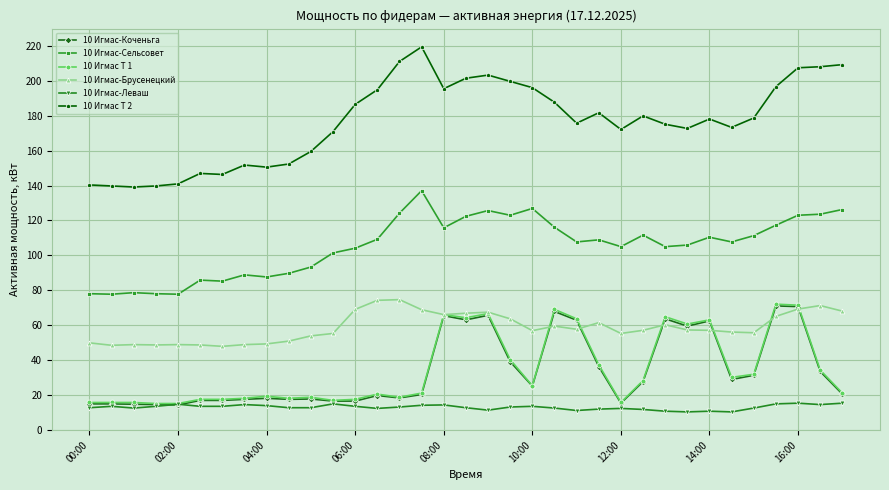

Which series has the widest spread of values?

10 Игмас Т 2